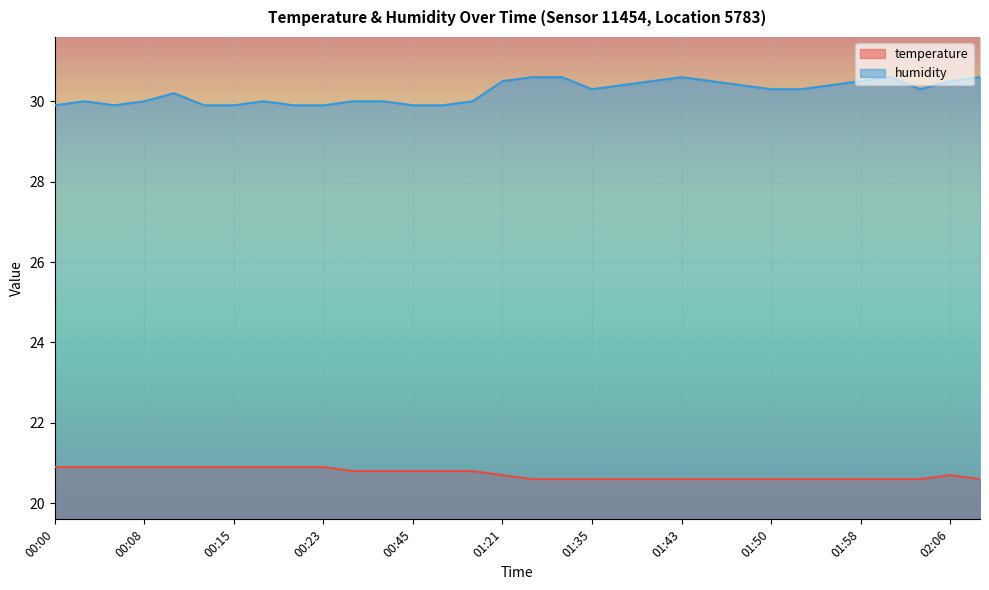

True or false: temperature has more than 1 points higher than both neighbors.

False